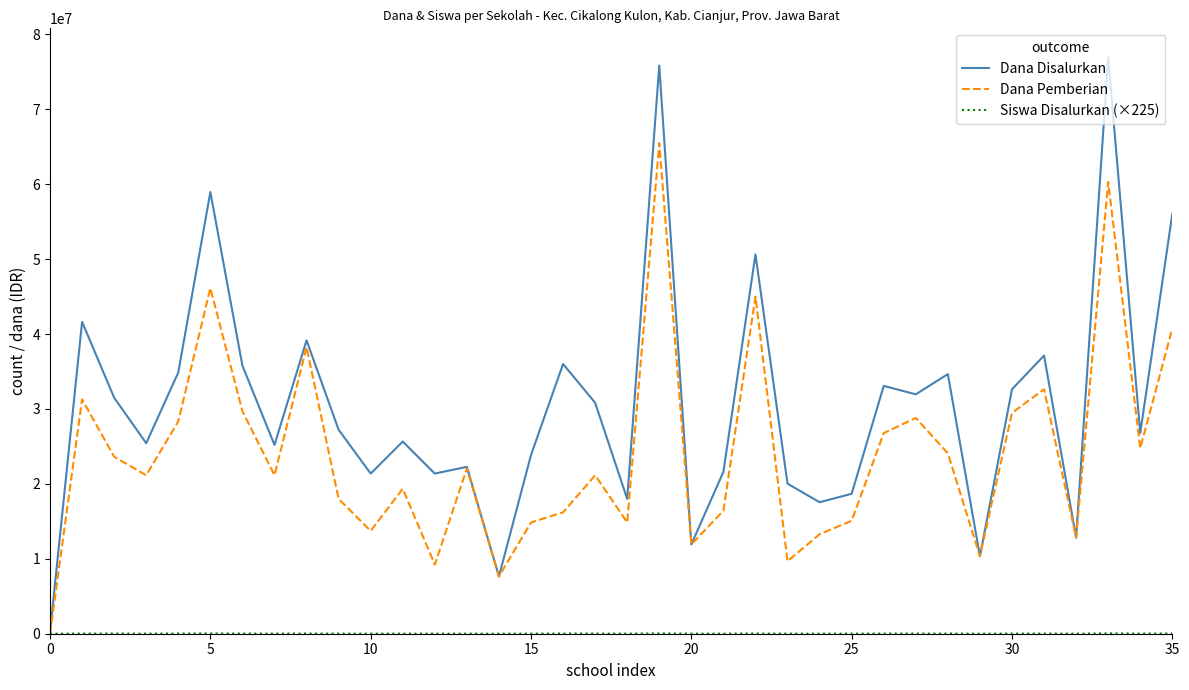

What is the maximum value for Dana Disalurkan?

76950000